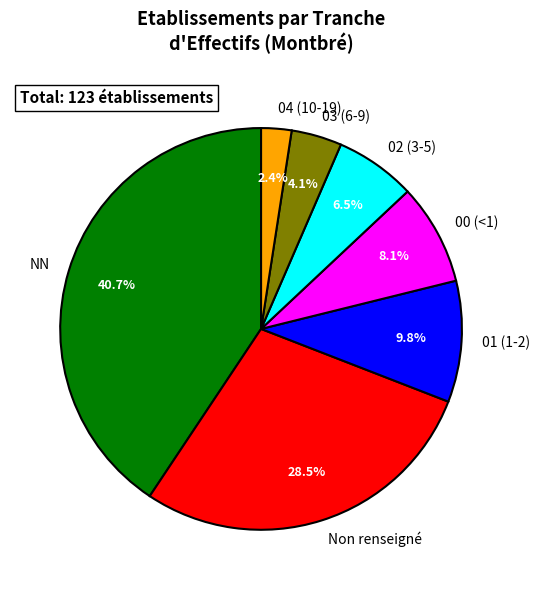

What percentage do 02 (3-5) and 01 (1-2) together represent?

16.3%